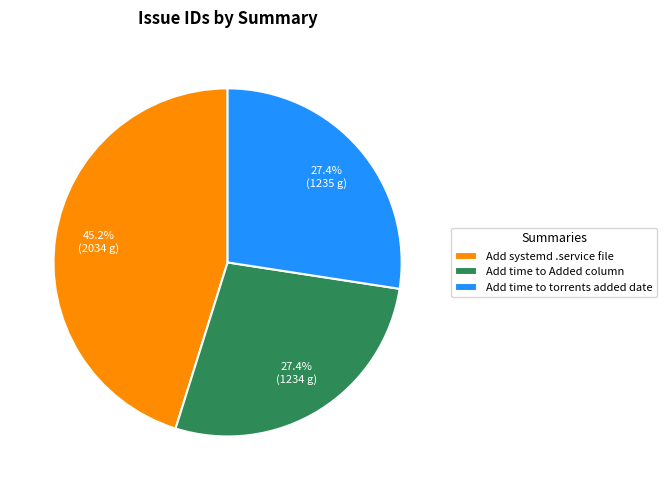

Is the sum of Add time to torrents added date and Add time to Added column greater than half?

Yes